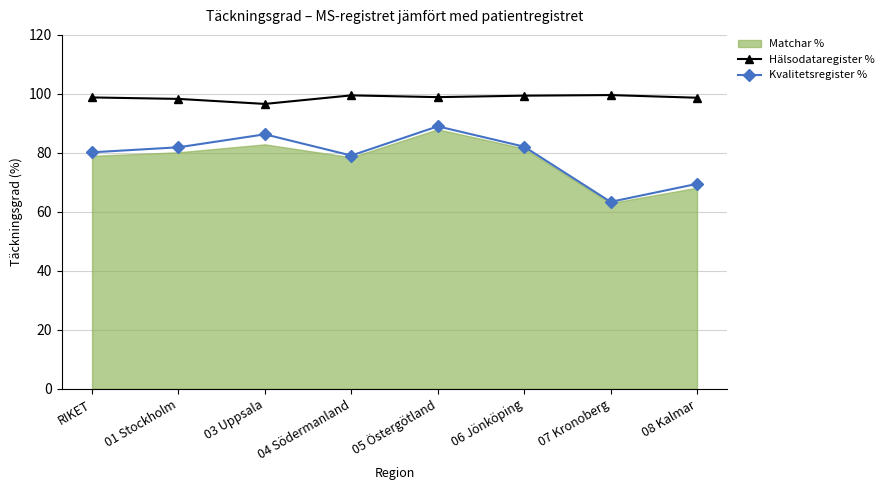

The value of Hälsodataregister % at 08 Kalmar is 157.6. True or false?

False